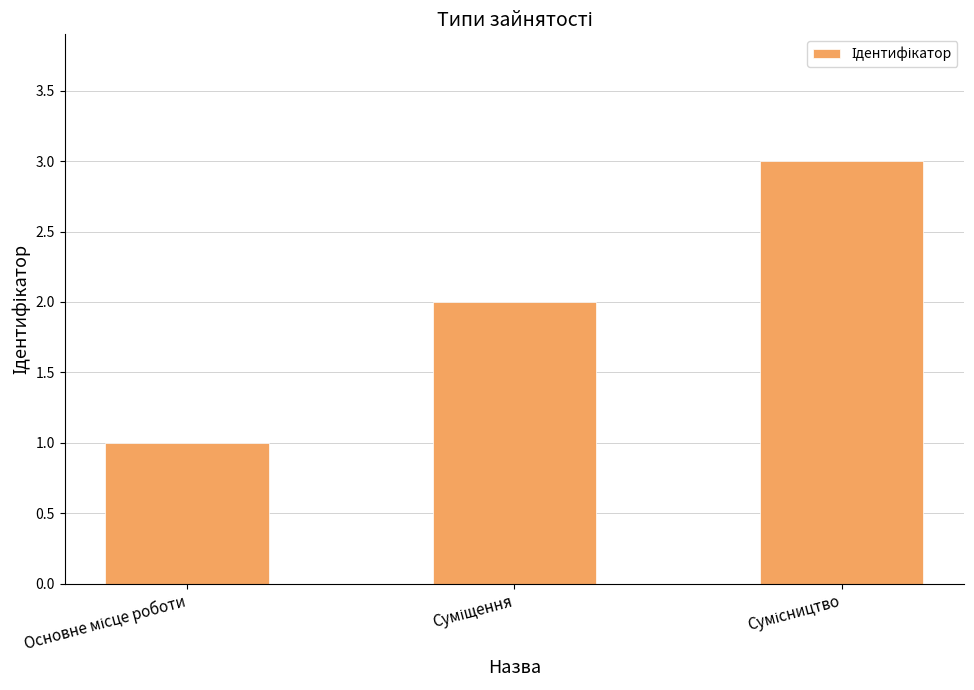

Does the chart contain any negative values?

No